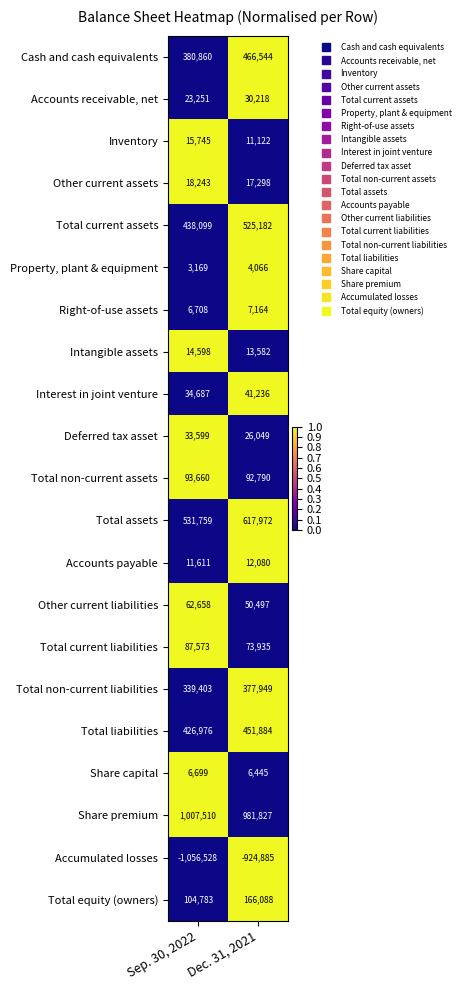

At how many categories does at least one series exceed 0?

2